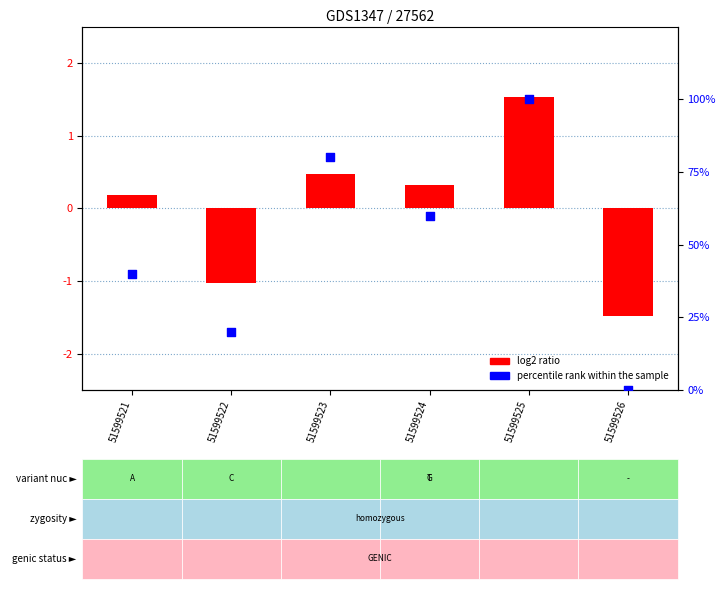

At which category is the sum across all series the highest?

51599525